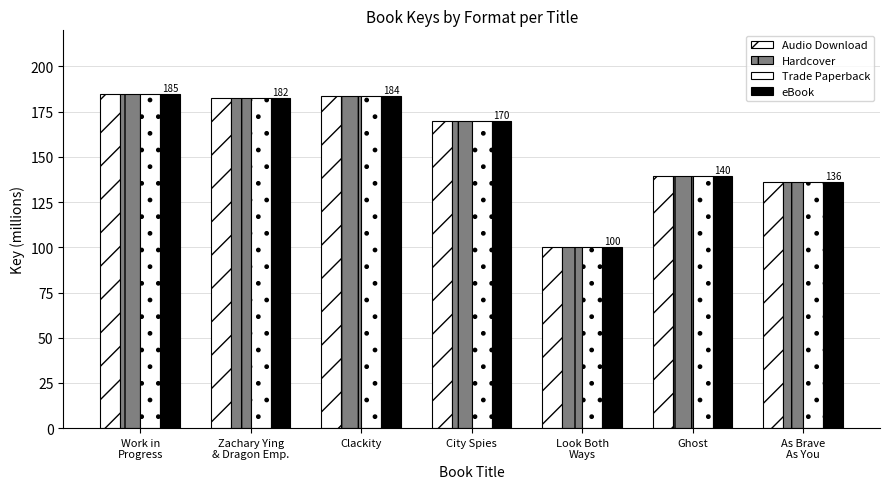

At how many categories does at least one series exceed 178?

3